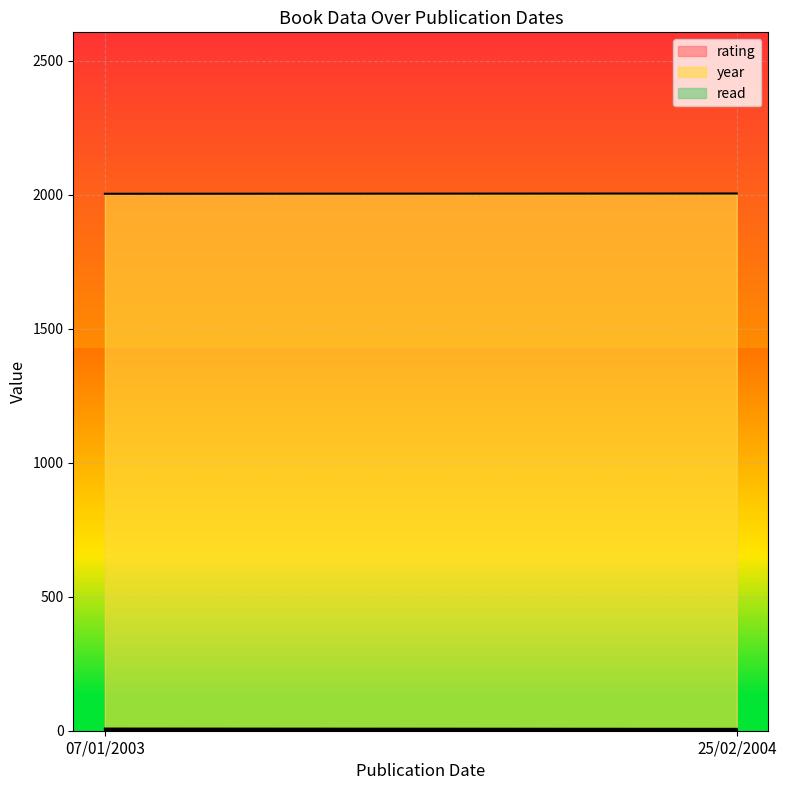

List the series in order of their peak value, highest first.

year, rating, read